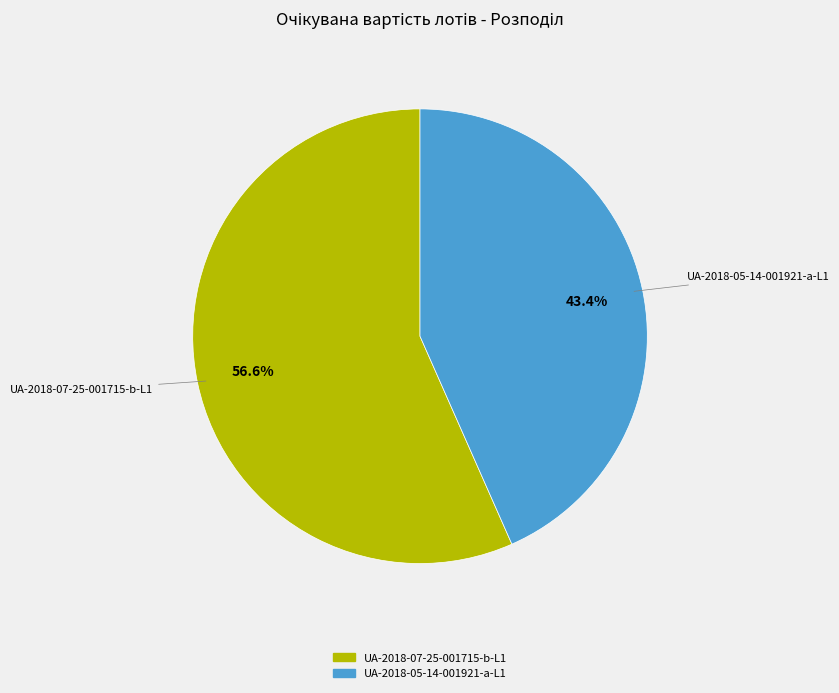

Which slice is the largest?

UA-2018-07-25-001715-b-L1